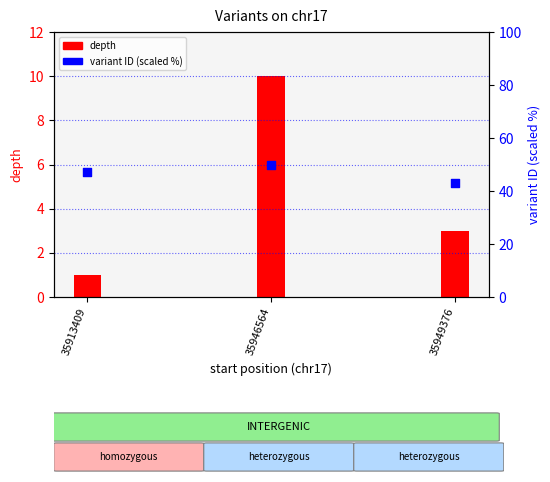

Approximately how many times larger is the value at 35913409 compared to 35949376?

1.1